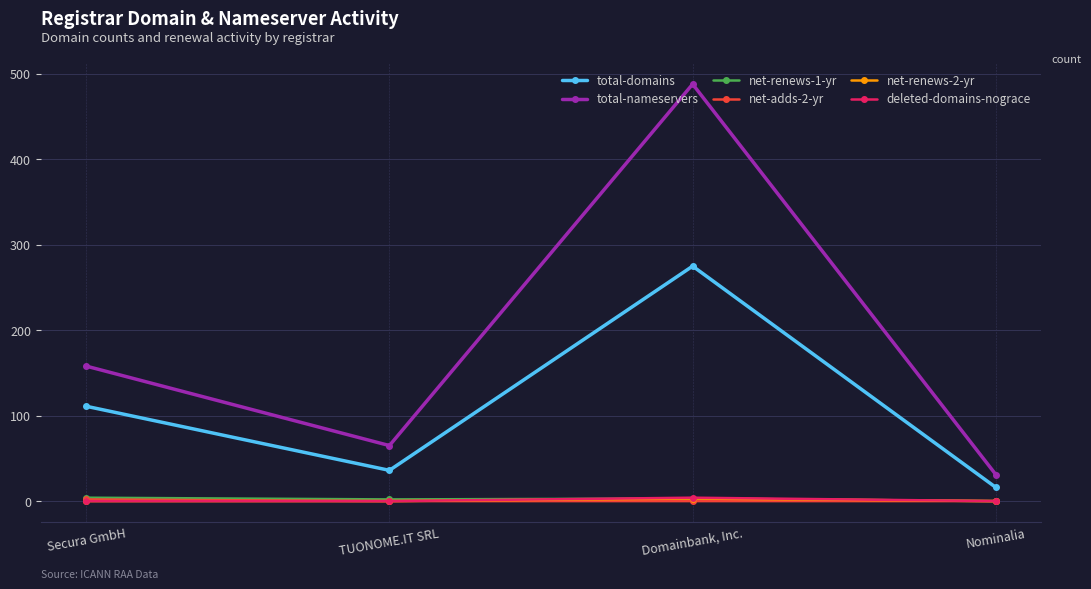

True or false: net-adds-2-yr and total-nameservers cross at least once.

False